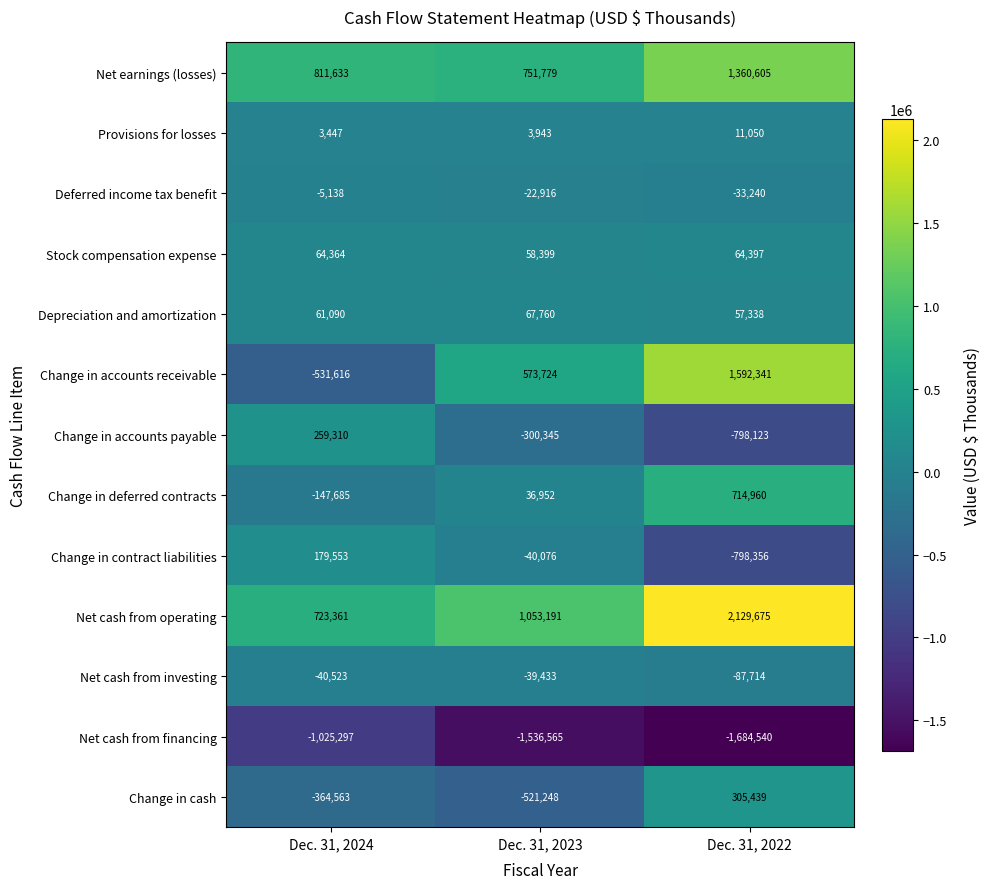

What is the difference between the maximum and minimum values in the Change in accounts receivable series?

2123957